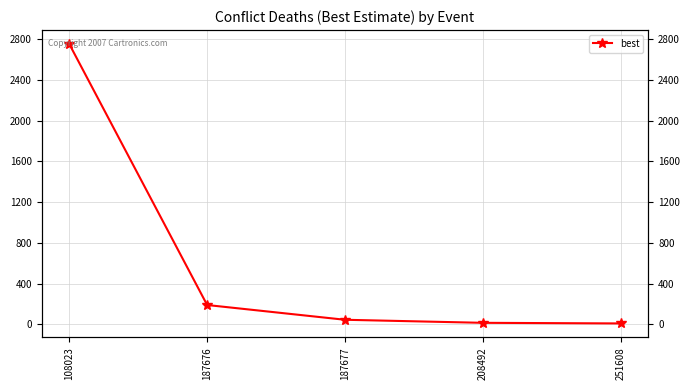

What is the change in value from 187676 to 251608?

-181